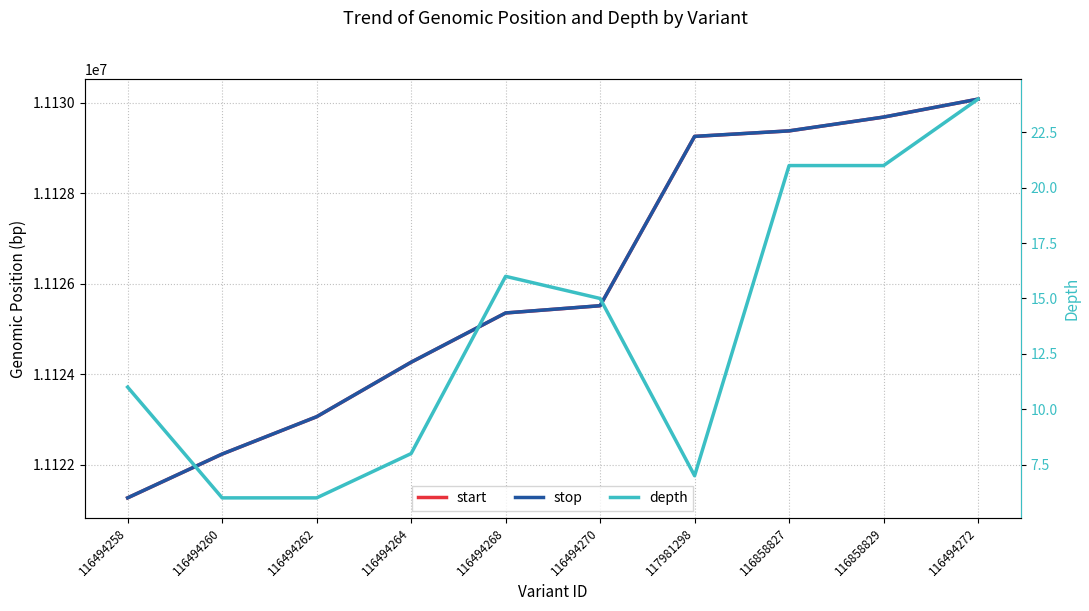

Rank the series by their maximum value, from lowest to highest.

depth, start, stop